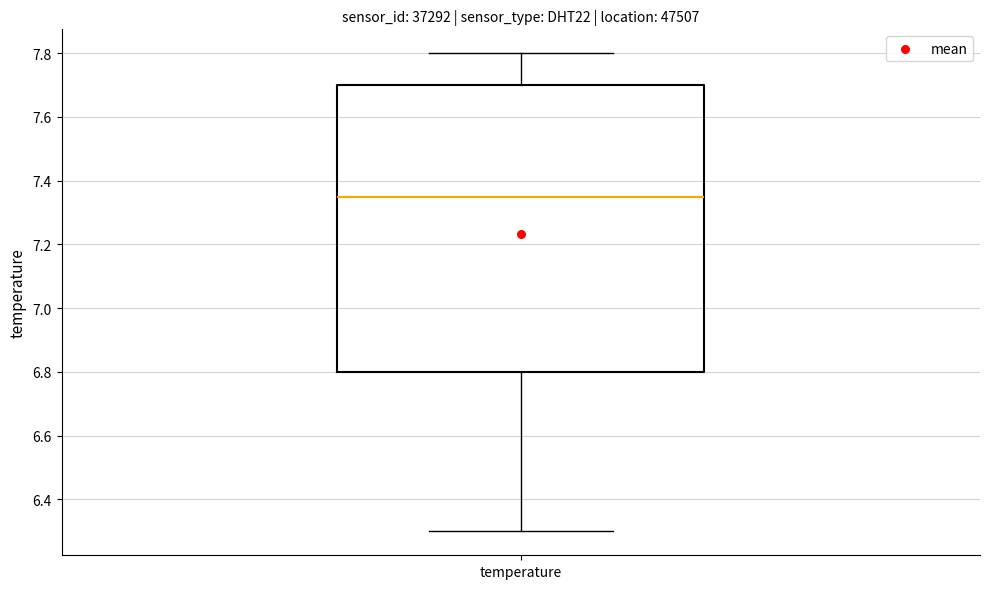

Where does the lower whisker of the box for temperature end on the y-axis? The values are not printed on the chart, so give them approximately, as read against the axis.

6.30